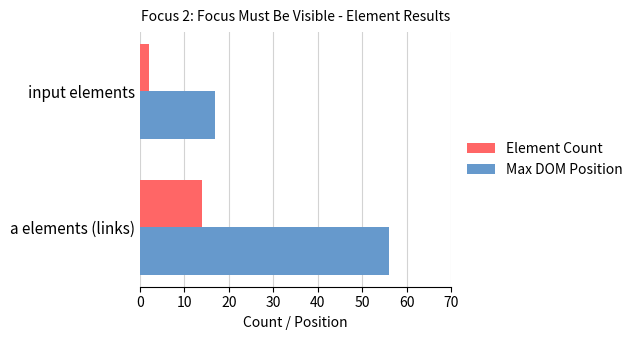

Which category has the highest value in the Max DOM Position series?

a elements (links)